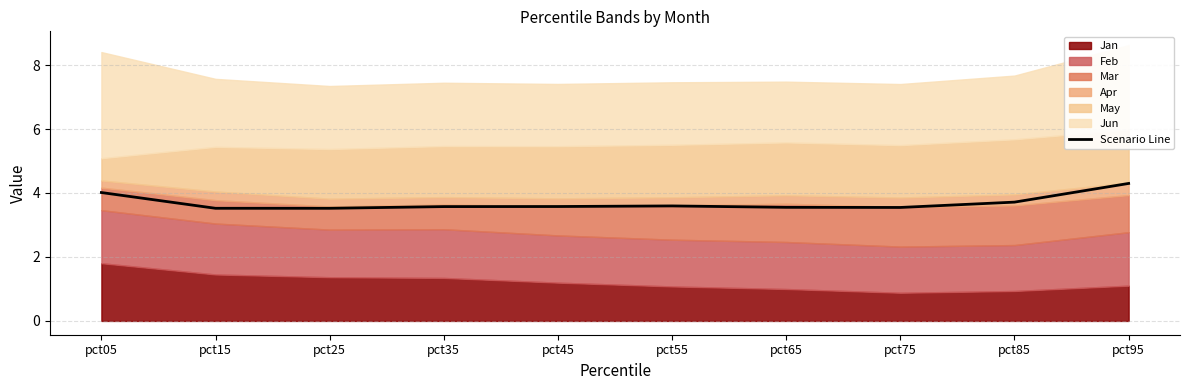

How many data points does each series have?

10